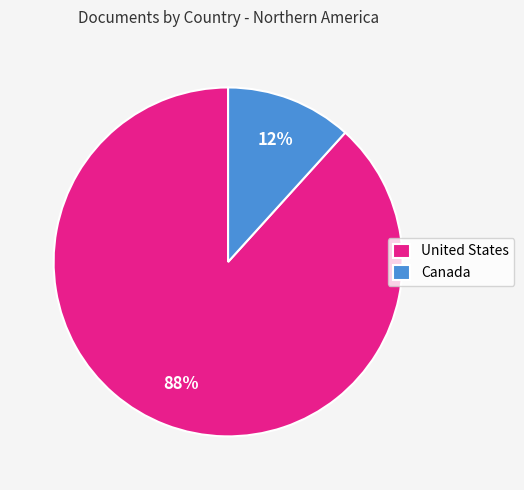

To the nearest percent, what portion does Canada represent?

12%